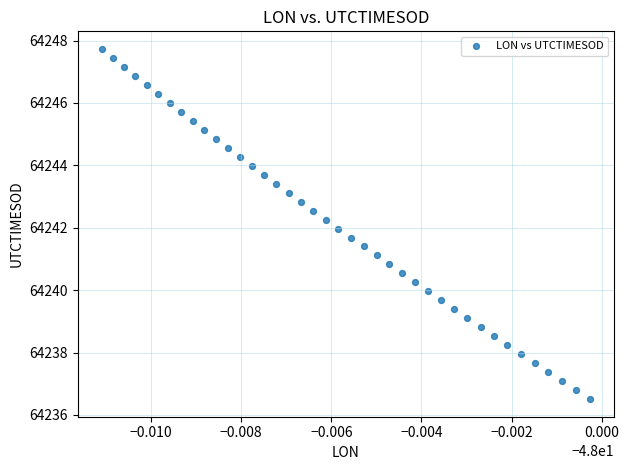

What is the range of Y values (max minus min)?

11.2